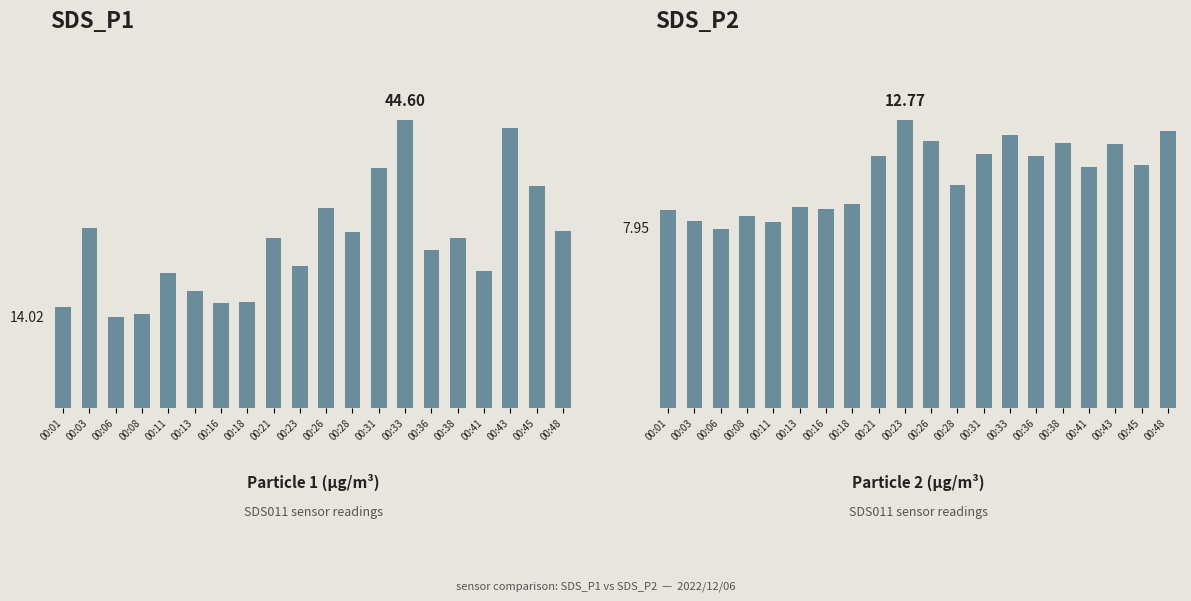

Between 00:13 and 00:33, which series saw the biggest shift?

SDS_P1